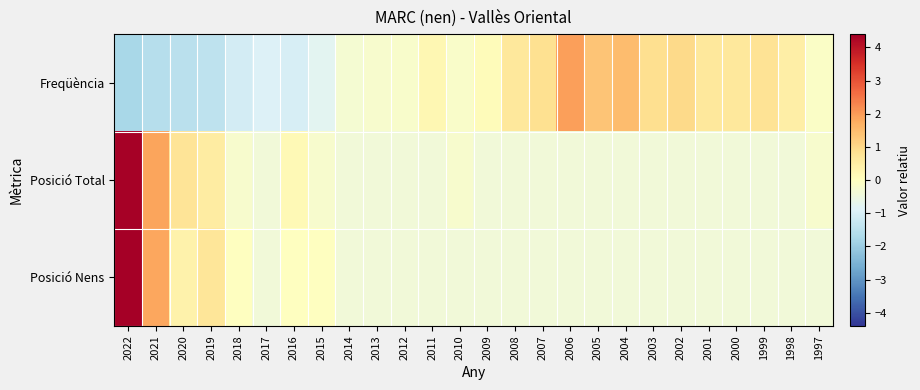

Reading left to right, extract all data points from this chart.

Freqüència: 2022=-1.8	2021=-1.6	2020=-1.5	2019=-1.4	2018=-1.1	2017=-0.9	2016=-1.0	2015=-0.8	2014=-0.3	2013=-0.2	2012=-0.2	2011=0.2	2010=-0.1	2009=0.1	2008=0.6	2007=0.9	2006=2.0	2005=1.4	2004=1.5	2003=0.9	2002=1.0	2001=0.6	2000=0.6	1999=0.8	1998=0.5	1997=-0.1
Posició Total: 2022=4.3	2021=1.9	2020=0.7	2019=0.5	2018=-0.2	2017=-0.4	2016=0.2	2015=-0.2	2014=-0.4	2013=-0.4	2012=-0.4	2011=-0.4	2010=-0.2	2009=-0.4	2008=-0.4	2007=-0.4	2006=-0.4	2005=-0.4	2004=-0.4	2003=-0.4	2002=-0.4	2001=-0.4	2000=-0.4	1999=-0.4	1998=-0.4	1997=-0.2
Posició Nens: 2022=4.4	2021=1.8	2020=0.4	2019=0.7	2018=-0.0	2017=-0.4	2016=-0.0	2015=-0.0	2014=-0.4	2013=-0.4	2012=-0.4	2011=-0.4	2010=-0.4	2009=-0.4	2008=-0.4	2007=-0.4	2006=-0.4	2005=-0.4	2004=-0.4	2003=-0.4	2002=-0.4	2001=-0.4	2000=-0.4	1999=-0.4	1998=-0.4	1997=-0.4